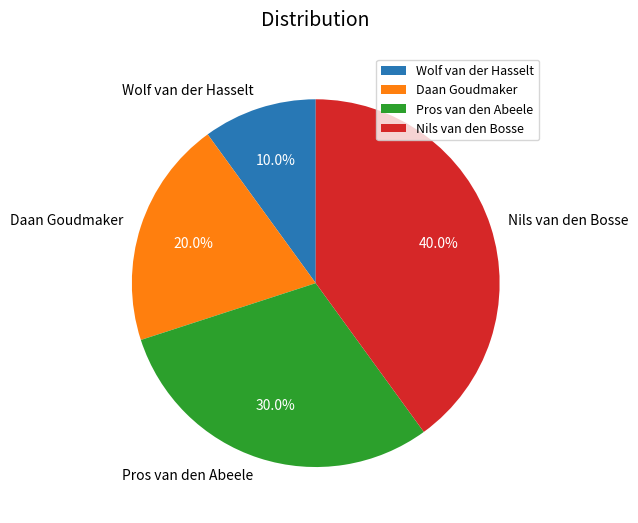

What is the largest slice in the pie chart?

Nils van den Bosse